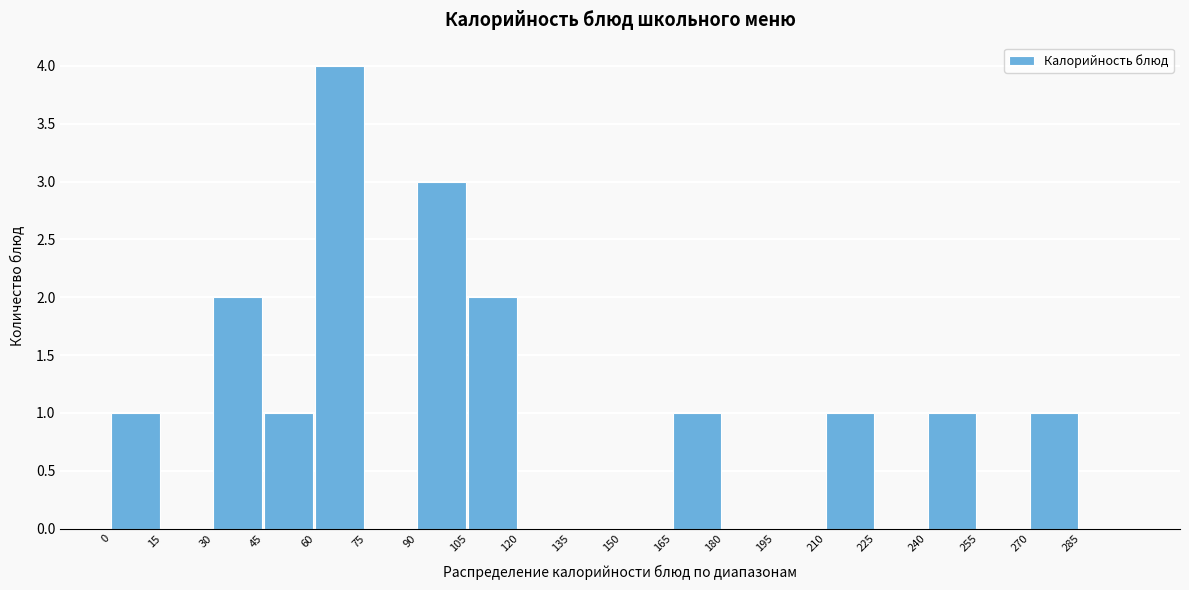

Reading left to right, list every bar in this chart as the range it spans on the x-axis followed by its height. Neither the bar edges nor the heights are printed on the chart, so give them approximately, as read against the axes.

0 to 15: 1
15 to 30: 0
30 to 45: 2
45 to 60: 1
60 to 75: 4
75 to 90: 0
90 to 105: 3
105 to 120: 2
120 to 135: 0
135 to 150: 0
150 to 165: 0
165 to 180: 1
180 to 195: 0
195 to 210: 0
210 to 225: 1
225 to 240: 0
240 to 255: 1
255 to 270: 0
270 to 285: 1
285 to 300: 0